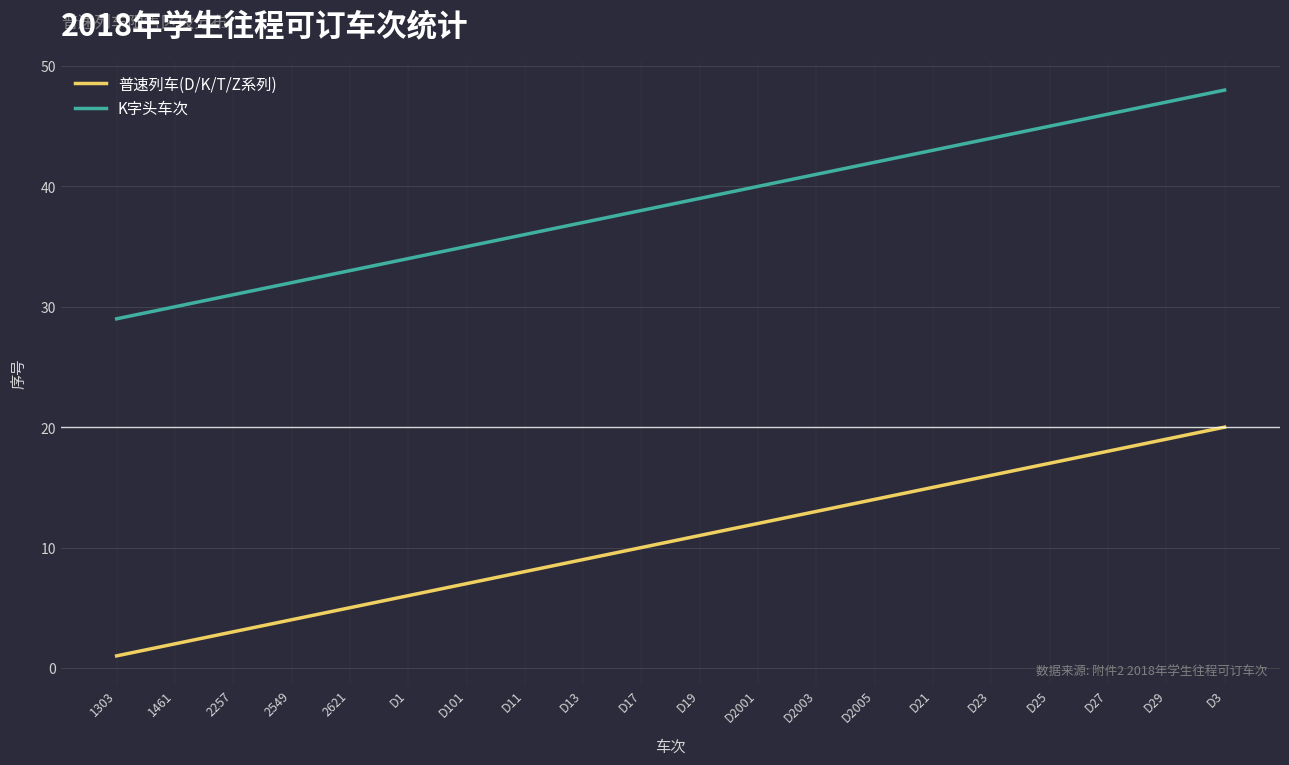

What is the spread (max minus min) of values at D27?

28